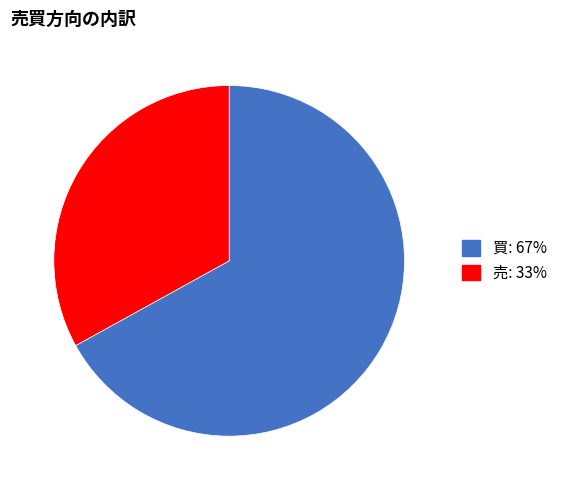

Do 売 and 買 together represent more than half of the pie?

Yes